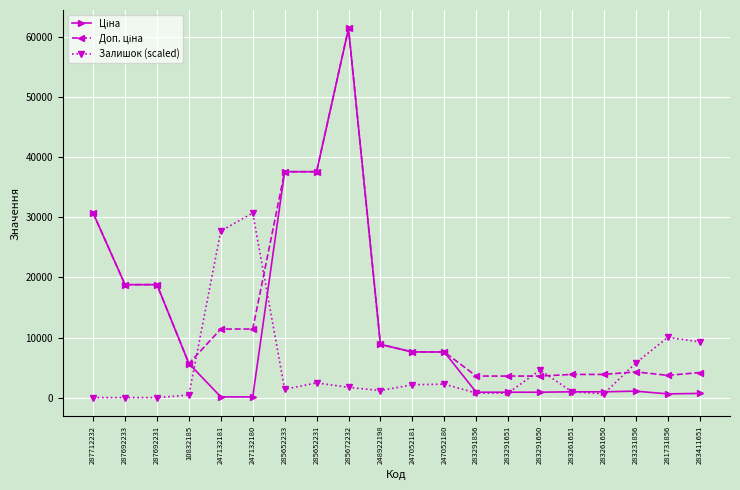

True or false: Залишок (scaled) has more than 0 interior local peaks.

True